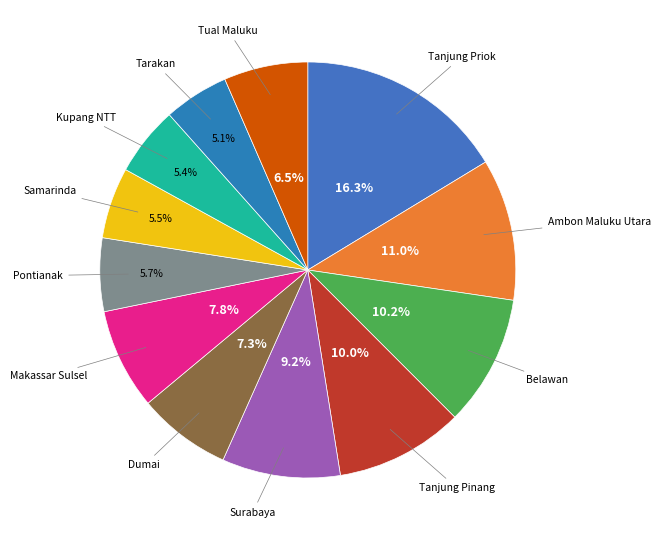

Does any single category account for the majority?

No